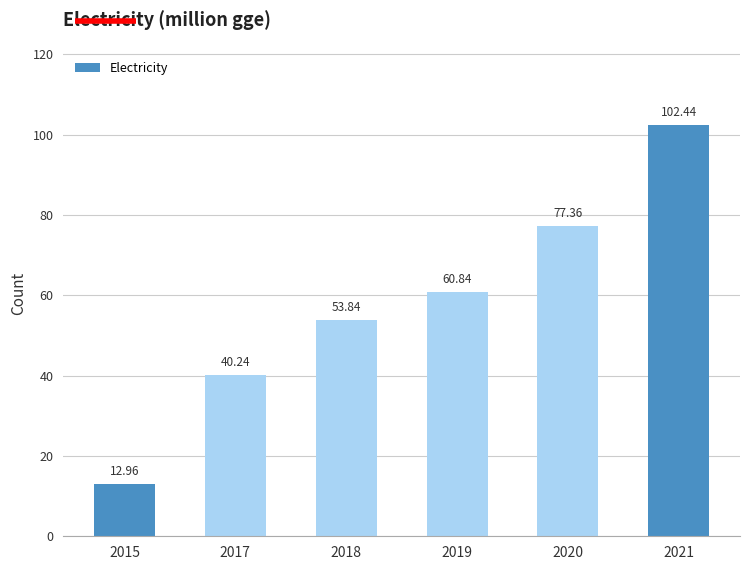

Are the bars grouped side by side (vs. stacked)?

No